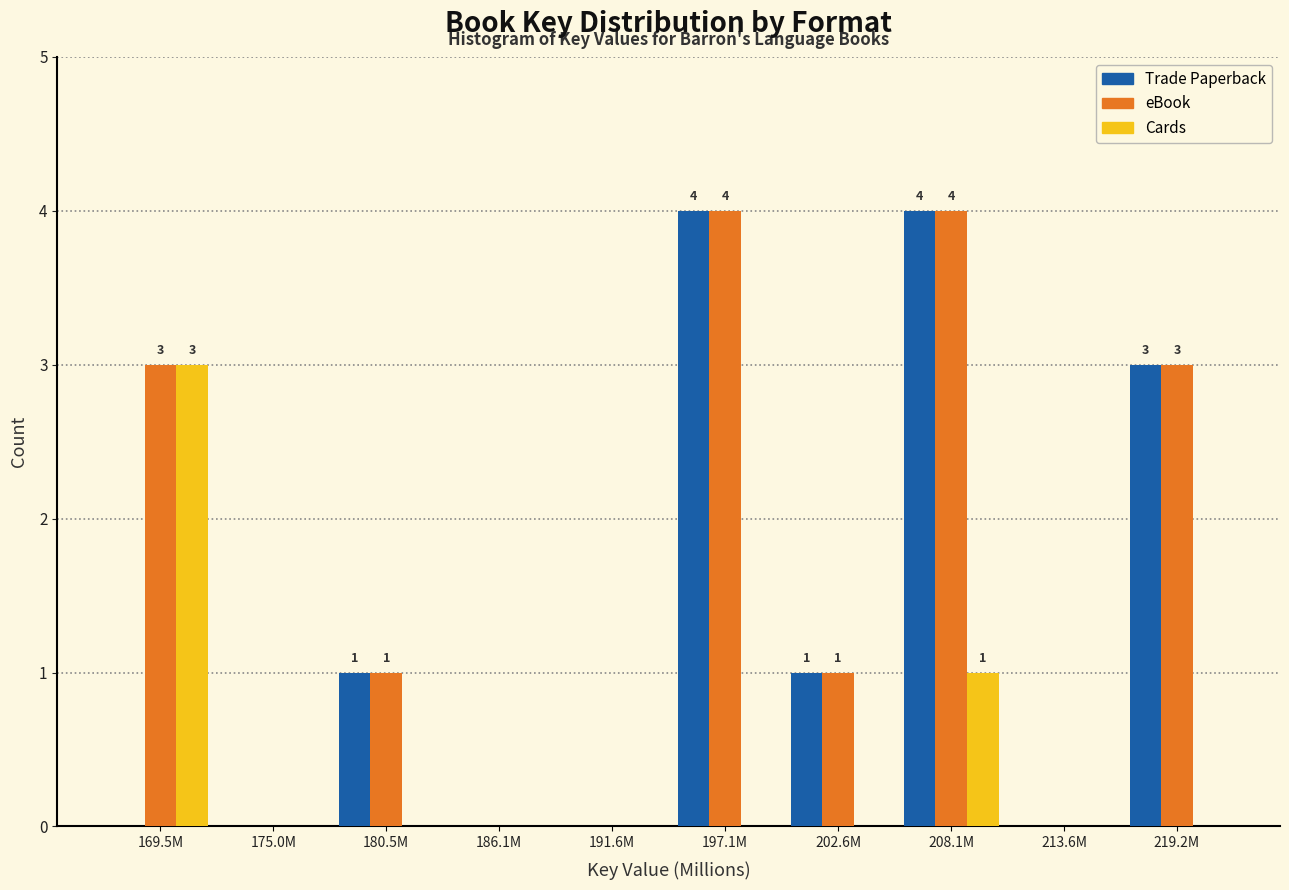

Reading left to right, what are all the values shown in this chart?

Trade Paperback: 169.5M=0	175.0M=0	180.5M=1	186.1M=0	191.6M=0	197.1M=4	202.6M=1	208.1M=4	213.6M=0	219.2M=3
eBook: 169.5M=3	175.0M=0	180.5M=1	186.1M=0	191.6M=0	197.1M=4	202.6M=1	208.1M=4	213.6M=0	219.2M=3
Cards: 169.5M=3	175.0M=0	180.5M=0	186.1M=0	191.6M=0	197.1M=0	202.6M=0	208.1M=1	213.6M=0	219.2M=0